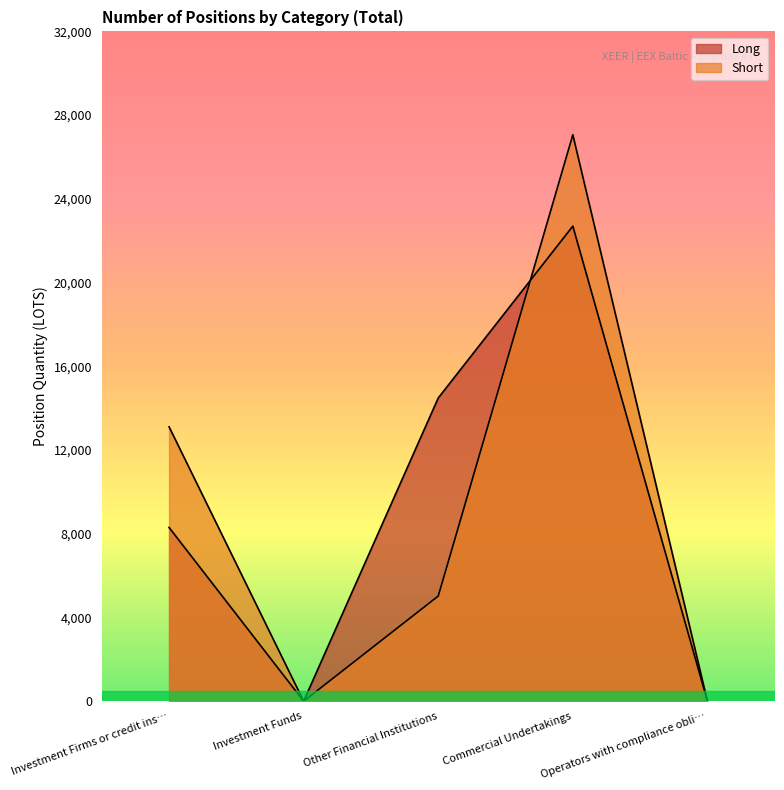

True or false: Long and Short intersect in this chart.

True